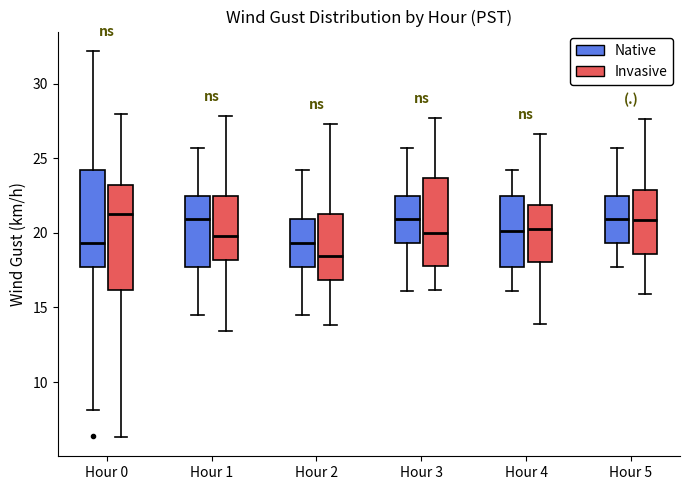

Reading left to right, transcribe this box plot: for each box, give where its median line is, the range the box spans, and where its two whiskers end, as read against the y-axis. The values are not printed on the chart, so give them approximately, as read against the axis.

Hour 0 (Native): median 19.5, box 17.5 to 24.0, whiskers 8.0 to 32.0
Hour 0 (Invasive): median 21.5, box 16.0 to 23.0, whiskers 6.5 to 28.0
Hour 1 (Native): median 21.0, box 17.5 to 22.5, whiskers 14.5 to 25.5
Hour 1 (Invasive): median 20.0, box 18.0 to 22.5, whiskers 13.5 to 28.0
Hour 2 (Native): median 19.5, box 17.5 to 21.0, whiskers 14.5 to 24.0
Hour 2 (Invasive): median 18.5, box 17.0 to 21.0, whiskers 14.0 to 27.5
Hour 3 (Native): median 21.0, box 19.5 to 22.5, whiskers 16.0 to 25.5
Hour 3 (Invasive): median 20.0, box 18.0 to 23.5, whiskers 16.0 to 27.5
Hour 4 (Native): median 20.0, box 17.5 to 22.5, whiskers 16.0 to 24.0
Hour 4 (Invasive): median 20.0, box 18.0 to 22.0, whiskers 14.0 to 26.5
Hour 5 (Native): median 21.0, box 19.5 to 22.5, whiskers 17.5 to 25.5
Hour 5 (Invasive): median 21.0, box 18.5 to 23.0, whiskers 16.0 to 27.5